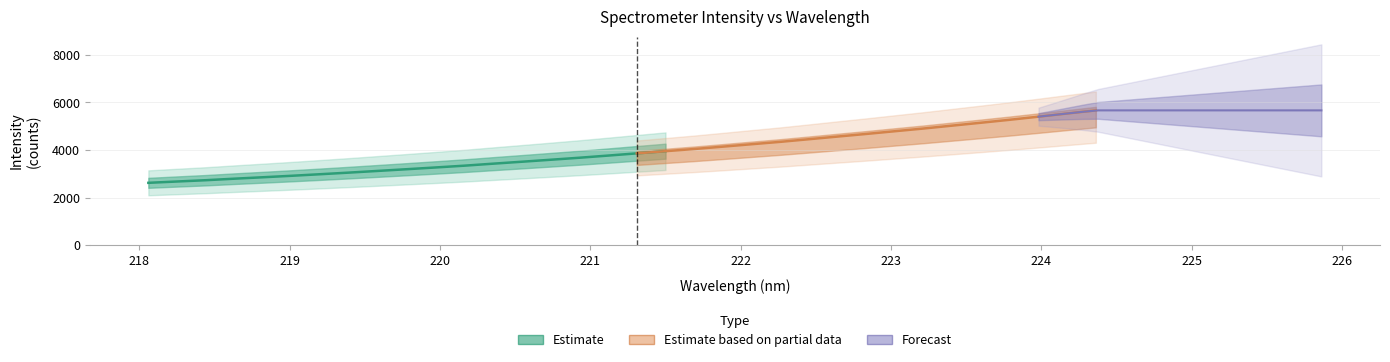

How many values exceed 3858?

17